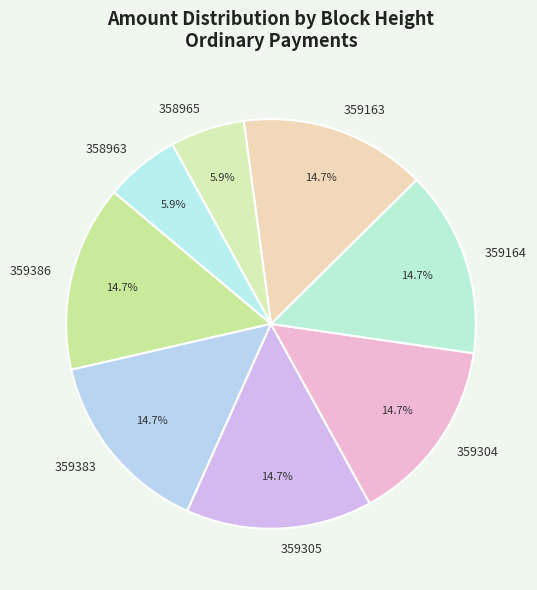

Approximately how many times larger is the value at 359164 compared to 359304?

1.0